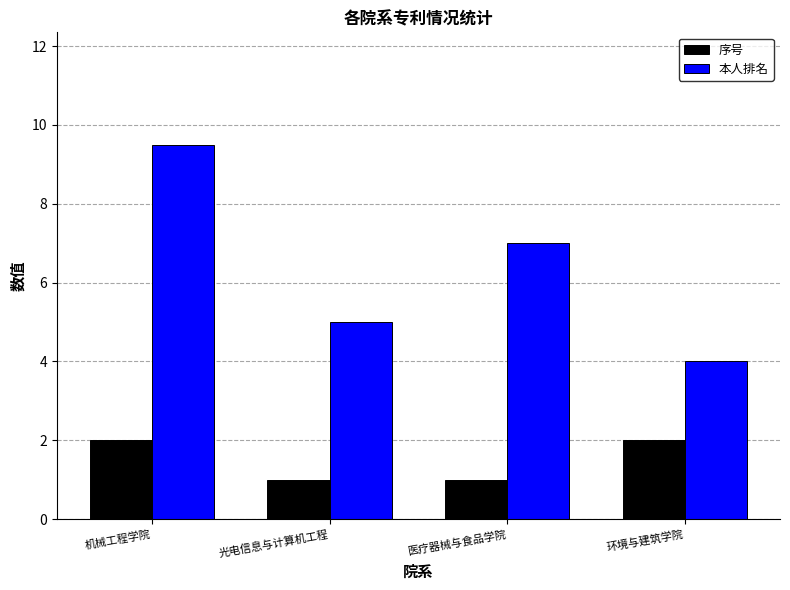

What is the value of the 序号 bar at the 1st from the left?

2.0